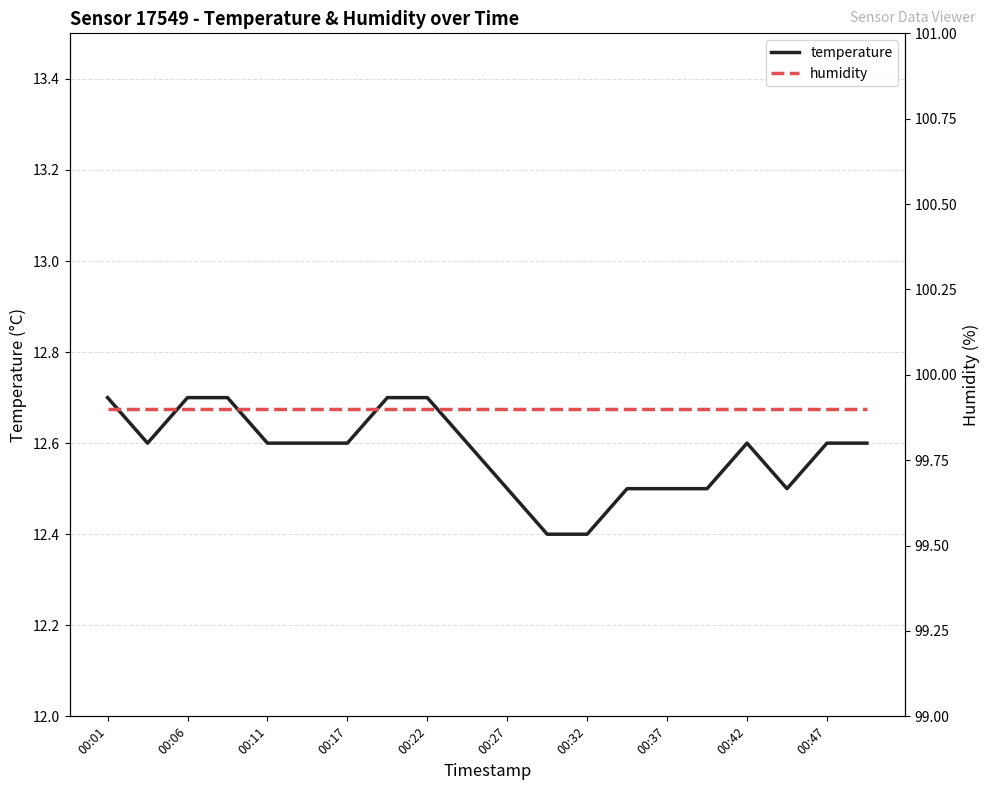

Reading right to left, transcribe all the data shown in this chart.

temperature: 12.6	12.6	12.5	12.6	12.5	12.5	12.5	12.4	12.4	12.5	12.6	12.7	12.7	12.6	12.6	12.6	12.7	12.7	12.6	12.7
humidity: 99.9	99.9	99.9	99.9	99.9	99.9	99.9	99.9	99.9	99.9	99.9	99.9	99.9	99.9	99.9	99.9	99.9	99.9	99.9	99.9